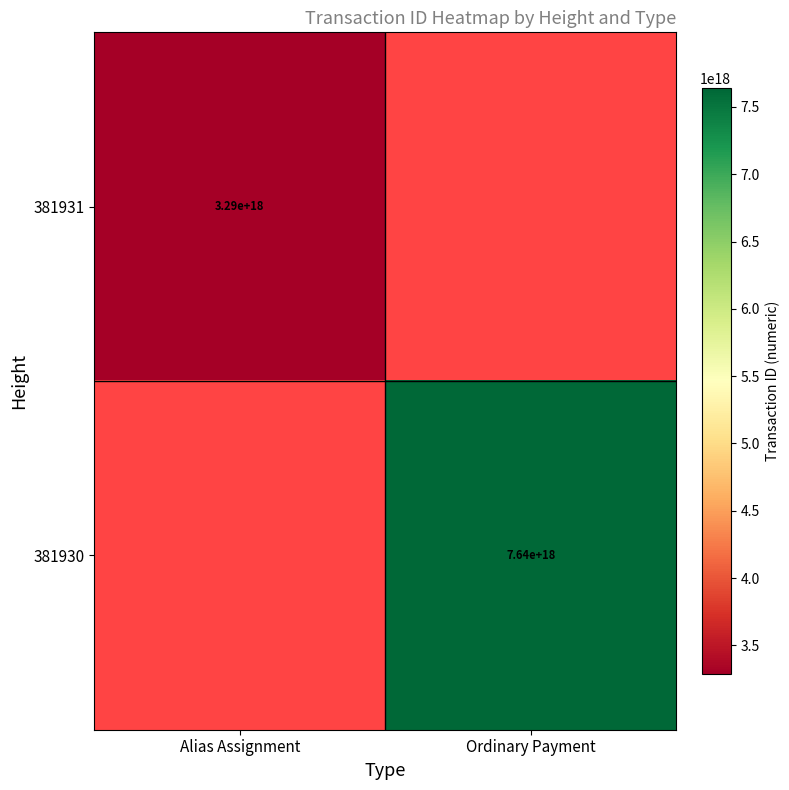

Which label corresponds to the largest value in the chart?

Ordinary Payment